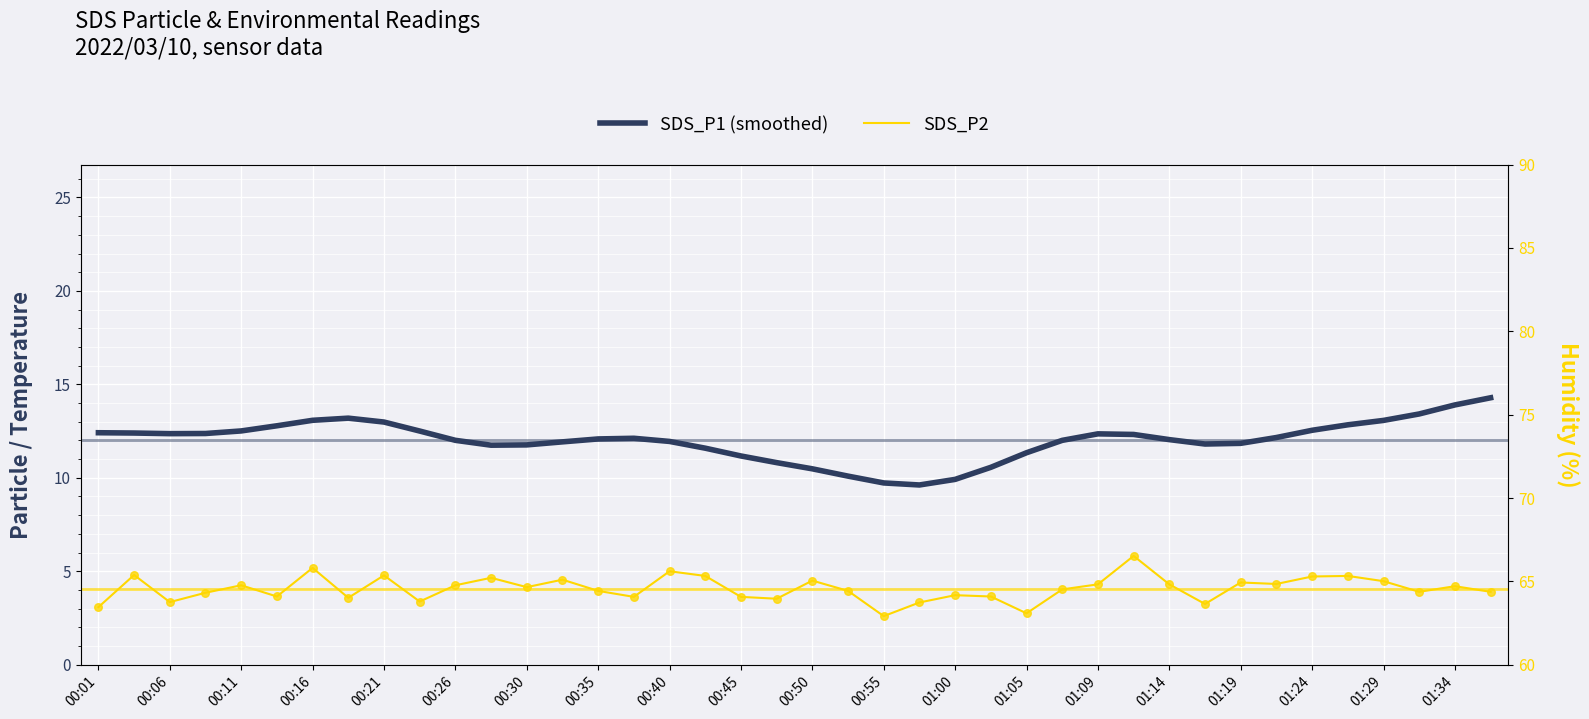

Which series has the widest spread of Y values?

SDS_P1 (smoothed)